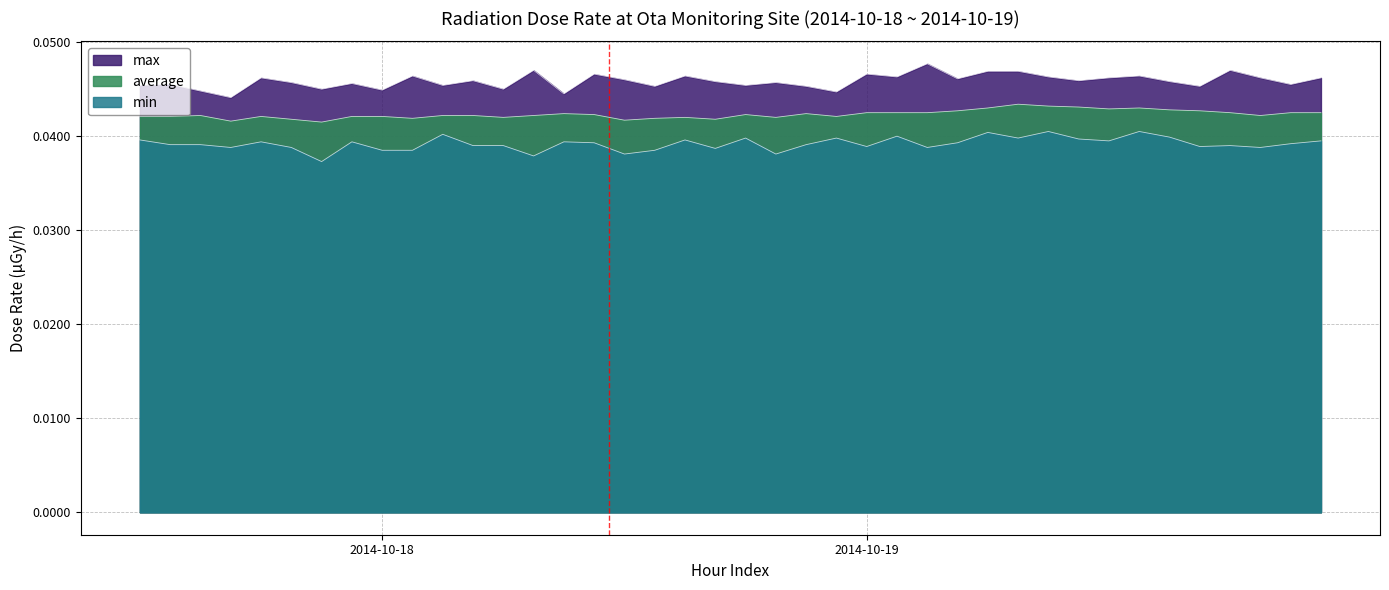

True or false: max and min cross at least once.

False